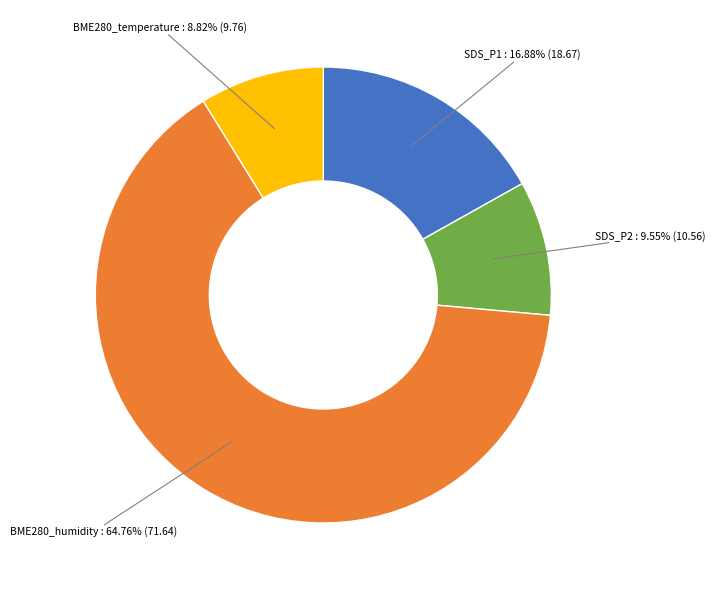

Does any single category account for the majority?

Yes